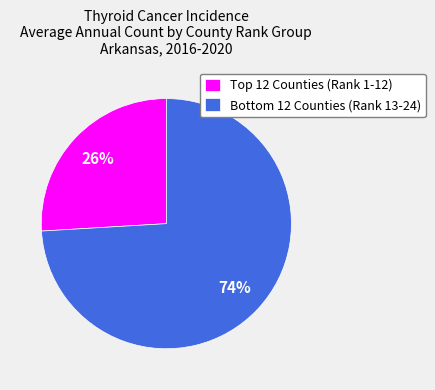

Which category has the smallest portion of the pie?

Top 12 Counties (Rank 1-12)